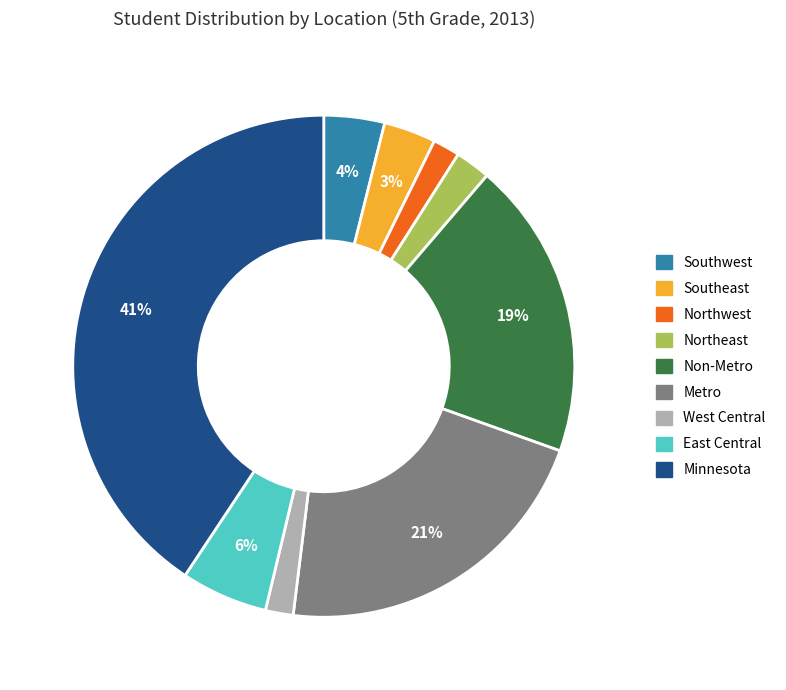

Which slice is the largest?

Minnesota